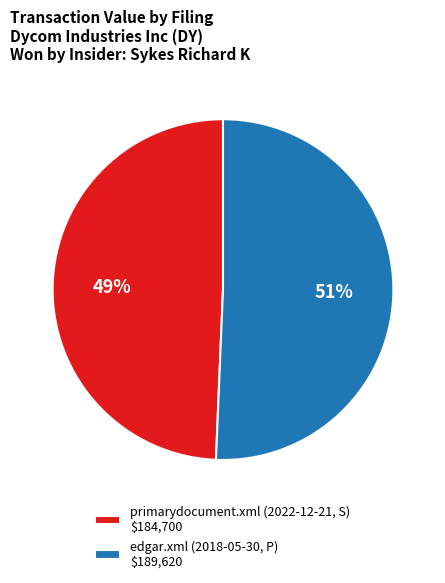

To the nearest percent, what is the average slice percentage?

50%